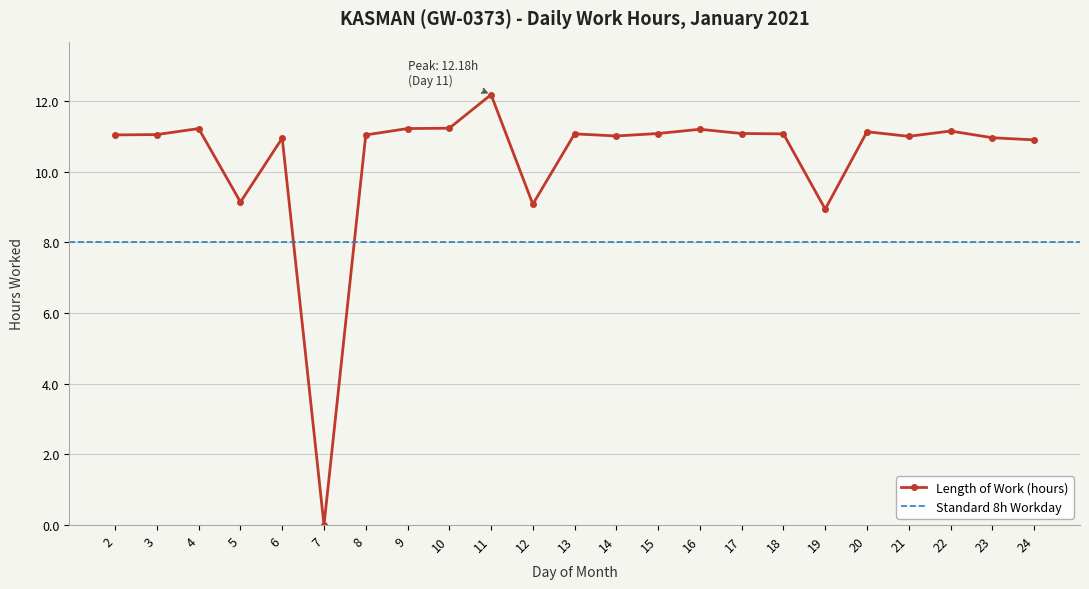

At which label does the data first exceed 11?

2